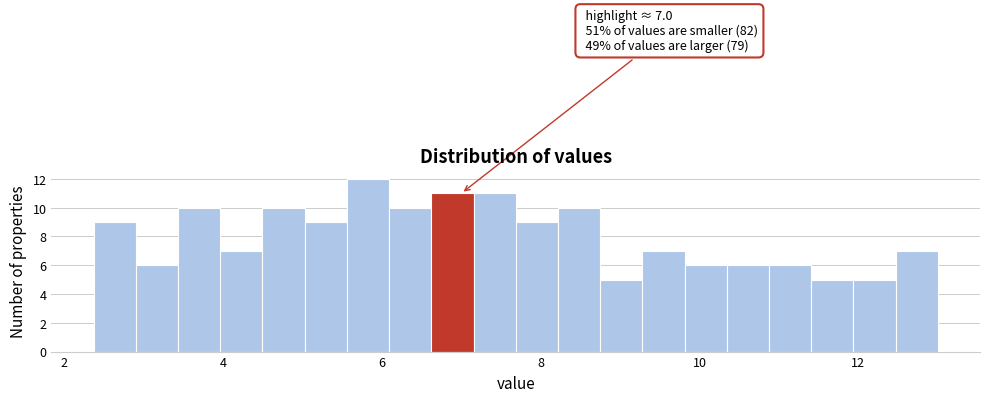

Read against the x-axis, roughly where is the centre of the tallest bar?

5.8